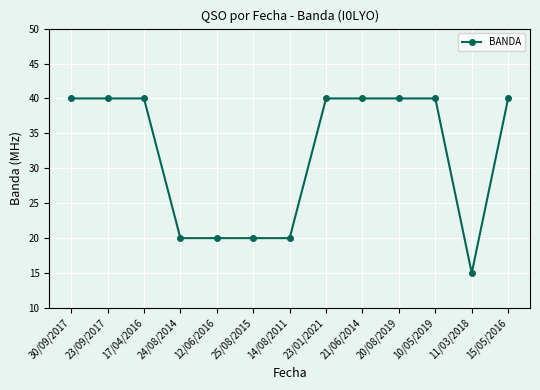

What is the label of the 10th point from the left?

20/08/2019